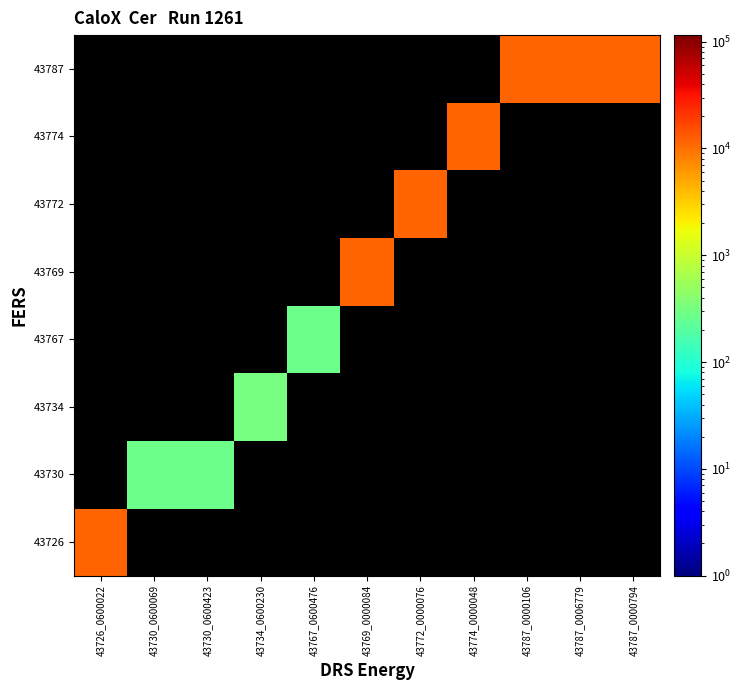

Which category has the highest value across all series?

43726_0600022